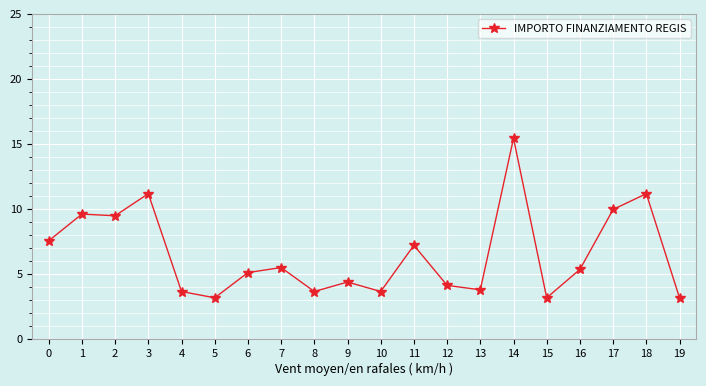

What is the maximum value shown in the chart?

15.4